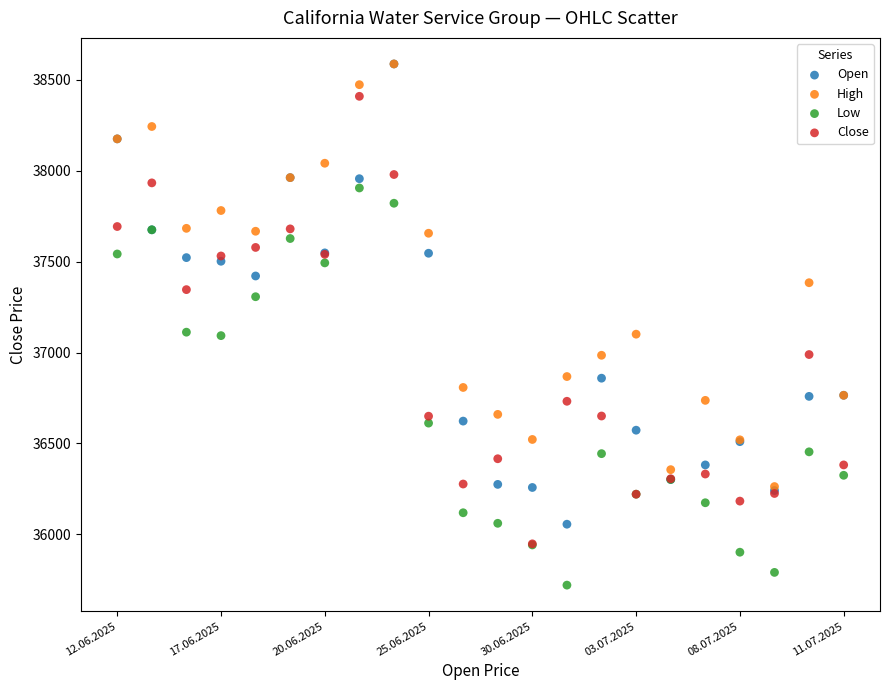

Which series has the widest spread of Y values?

Open